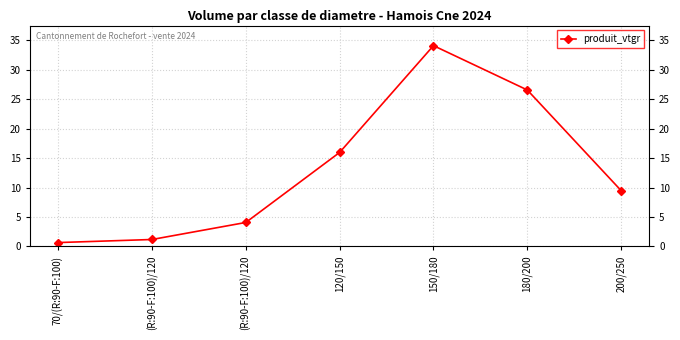

Reading left to right, extract all data points from this chart.

0.7	1.2	4.1	16.0	34.1	26.6	9.5